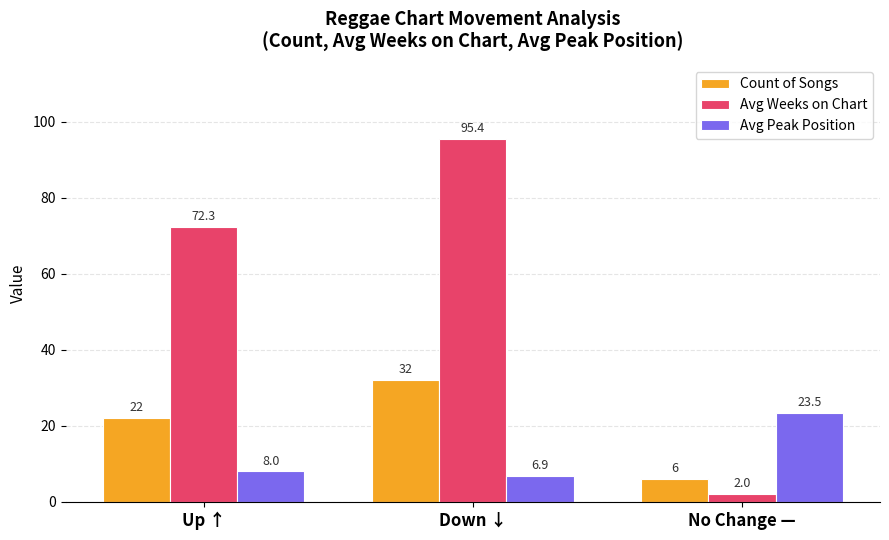

Reading left to right, list all the values displayed in this chart.

Count of Songs: 22.0	32.0	6.0
Avg Weeks on Chart: 72.3	95.4	2.0
Avg Peak Position: 8.0	6.9	23.5